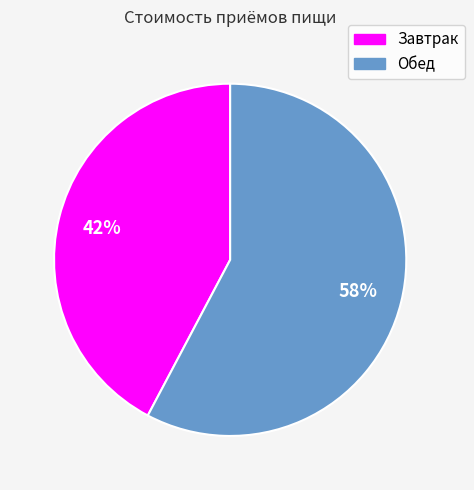

Which has a higher value, Обед or Завтрак?

Обед